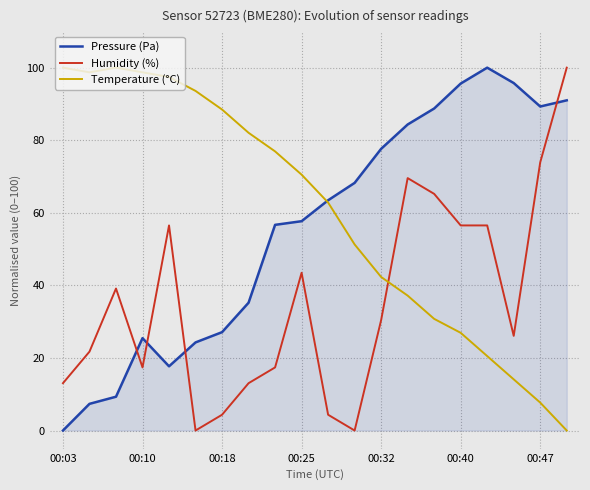

List the series in order of their overall mean, lowest first.

Humidity (%), Pressure (Pa), Temperature (°C)